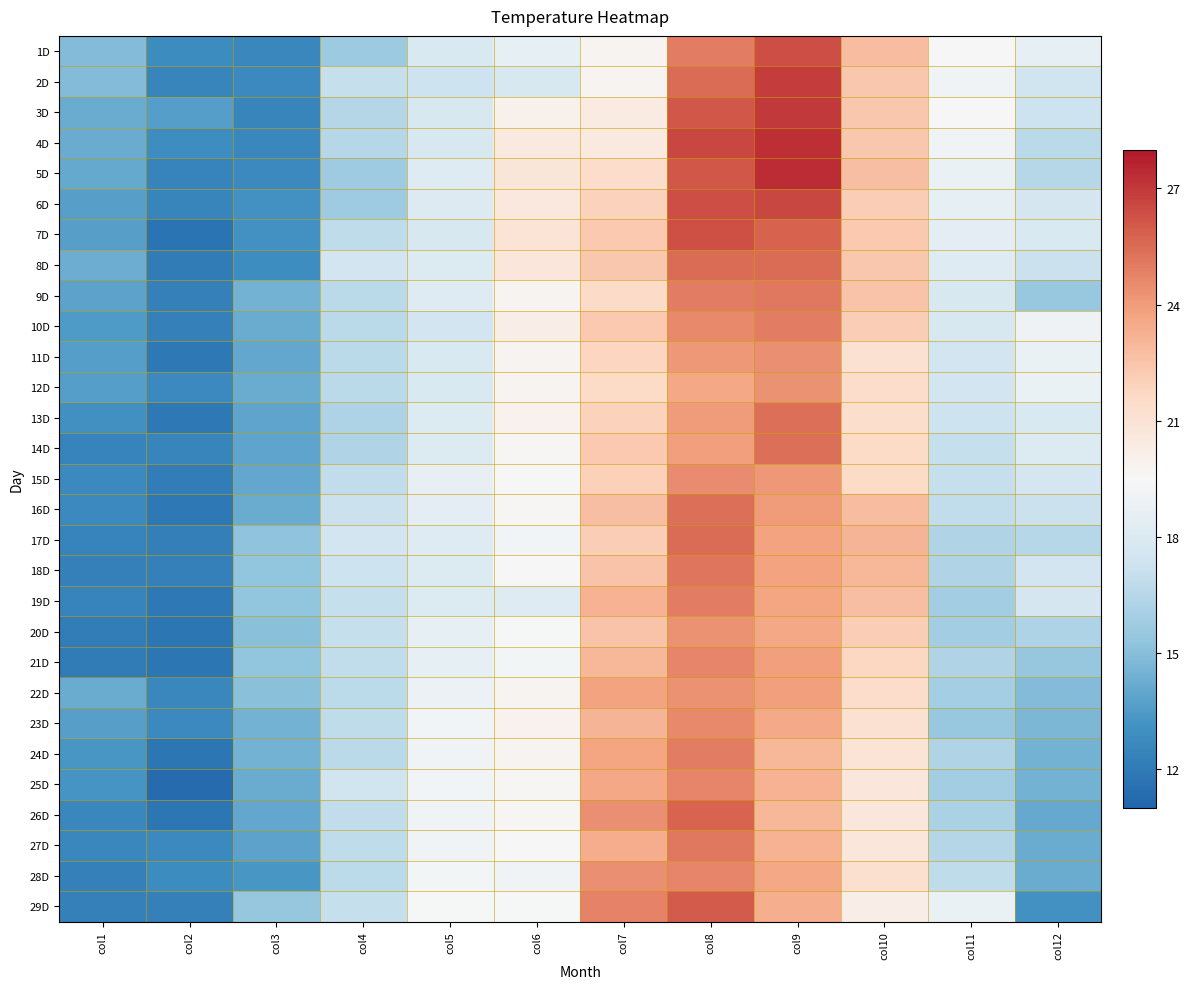

Reading right to left, transcribe all the data shown in this chart.

1D: col12=18.6	col11=19.5	col10=22.8	col9=26.4	col8=25.0	col7=19.8	col6=18.6	col5=17.9	col4=15.6	col3=12.6	col2=12.8	col1=14.9
2D: col12=17.4	col11=19.1	col10=22.4	col9=26.9	col8=25.5	col7=19.8	col6=17.8	col5=17.3	col4=17.0	col3=12.7	col2=12.5	col1=14.9
3D: col12=17.3	col11=19.5	col10=22.4	col9=27.0	col8=26.1	col7=20.4	col6=20.0	col5=17.8	col4=16.4	col3=12.5	col2=13.6	col1=14.2
4D: col12=16.6	col11=19.1	col10=22.4	col9=27.3	col8=26.6	col7=20.5	col6=20.5	col5=17.8	col4=16.5	col3=12.6	col2=12.9	col1=14.2
5D: col12=16.5	col11=18.8	col10=22.7	col9=27.4	col8=26.1	col7=21.4	col6=20.8	col5=18.2	col4=15.7	col3=12.7	col2=12.4	col1=14.1
6D: col12=17.6	col11=18.6	col10=22.1	col9=26.6	col8=26.4	col7=21.9	col6=20.6	col5=18.1	col4=15.7	col3=13.1	col2=12.5	col1=13.7
7D: col12=17.9	col11=18.4	col10=22.3	col9=25.8	col8=26.3	col7=22.3	col6=20.9	col5=17.8	col4=16.8	col3=13.1	col2=11.7	col1=13.7
8D: col12=17.2	col11=18.2	col10=22.4	col9=25.5	col8=25.5	col7=22.4	col6=20.7	col5=18.0	col4=17.5	col3=12.9	col2=12.0	col1=14.3
9D: col12=15.5	col11=17.8	col10=22.5	col9=25.1	col8=25.0	col7=21.5	col6=19.7	col5=18.2	col4=16.6	col3=14.5	col2=12.3	col1=13.8
10D: col12=19.0	col11=17.8	col10=22.1	col9=25.0	col8=24.6	col7=22.3	col6=20.2	col5=17.5	col4=16.6	col3=14.2	col2=12.3	col1=13.5
11D: col12=18.8	col11=17.5	col10=21.1	col9=24.4	col8=24.1	col7=21.8	col6=19.8	col5=17.9	col4=16.6	col3=14.0	col2=11.9	col1=13.6
12D: col12=18.8	col11=17.5	col10=21.4	col9=24.3	col8=23.6	col7=21.6	col6=19.7	col5=17.9	col4=16.6	col3=14.2	col2=12.7	col1=13.6
13D: col12=17.9	col11=17.3	col10=21.3	col9=25.4	col8=24.0	col7=21.9	col6=19.9	col5=18.0	col4=16.2	col3=13.9	col2=11.9	col1=13.0
14D: col12=18.0	col11=17.0	col10=21.6	col9=25.4	col8=23.9	col7=22.3	col6=19.6	col5=18.0	col4=16.3	col3=13.9	col2=12.5	col1=12.4
15D: col12=17.6	col11=17.0	col10=21.6	col9=24.1	col8=24.5	col7=22.0	col6=19.5	col5=18.7	col4=16.9	col3=14.0	col2=12.1	col1=12.7
16D: col12=17.2	col11=16.9	col10=22.8	col9=24.0	col8=25.4	col7=22.7	col6=19.6	col5=18.4	col4=17.2	col3=14.2	col2=11.9	col1=12.7
17D: col12=16.5	col11=16.3	col10=23.1	col9=23.8	col8=25.5	col7=22.1	col6=19.2	col5=18.2	col4=17.5	col3=15.2	col2=12.2	col1=12.4
18D: col12=17.5	col11=16.3	col10=23.0	col9=23.8	col8=25.2	col7=22.5	col6=19.5	col5=18.0	col4=17.3	col3=15.3	col2=12.3	col1=12.3
19D: col12=17.6	col11=15.8	col10=22.7	col9=23.7	col8=25.0	col7=23.2	col6=18.2	col5=18.0	col4=17.0	col3=15.3	col2=11.9	col1=12.4
20D: col12=16.2	col11=15.8	col10=22.1	col9=23.6	col8=24.3	col7=22.5	col6=19.4	col5=18.6	col4=17.0	col3=15.1	col2=11.8	col1=12.1
21D: col12=15.4	col11=16.3	col10=21.7	col9=23.9	col8=24.7	col7=23.0	col6=19.3	col5=18.6	col4=16.9	col3=15.3	col2=11.8	col1=12.0
22D: col12=14.9	col11=15.9	col10=21.4	col9=23.9	col8=24.3	col7=23.8	col6=19.8	col5=18.9	col4=16.7	col3=15.1	col2=12.6	col1=14.2
23D: col12=14.7	col11=15.5	col10=21.1	col9=23.5	col8=24.6	col7=23.1	col6=19.9	col5=19.2	col4=16.8	col3=14.5	col2=12.7	col1=13.7
24D: col12=14.5	col11=16.3	col10=21.0	col9=23.0	col8=25.0	col7=23.7	col6=19.8	col5=19.1	col4=16.6	col3=14.5	col2=11.8	col1=13.3
25D: col12=14.5	col11=15.8	col10=20.7	col9=23.2	col8=24.7	col7=23.6	col6=19.6	col5=19.2	col4=17.4	col3=14.2	col2=11.3	col1=13.2
26D: col12=14.1	col11=16.1	col10=20.7	col9=23.0	col8=25.7	col7=24.4	col6=19.6	col5=19.1	col4=16.9	col3=14.0	col2=11.8	col1=12.6
27D: col12=14.2	col11=16.4	col10=20.7	col9=23.2	col8=25.1	col7=23.4	col6=19.5	col5=19.1	col4=16.8	col3=13.8	col2=12.7	col1=12.6
28D: col12=14.2	col11=16.8	col10=21.2	col9=23.6	col8=24.7	col7=24.4	col6=19.1	col5=19.3	col4=16.7	col3=13.3	col2=12.8	col1=12.3
29D: col12=13.1	col11=18.8	col10=20.2	col9=23.3	col8=26.0	col7=24.8	col6=19.4	col5=19.4	col4=17.0	col3=15.4	col2=12.3	col1=12.3